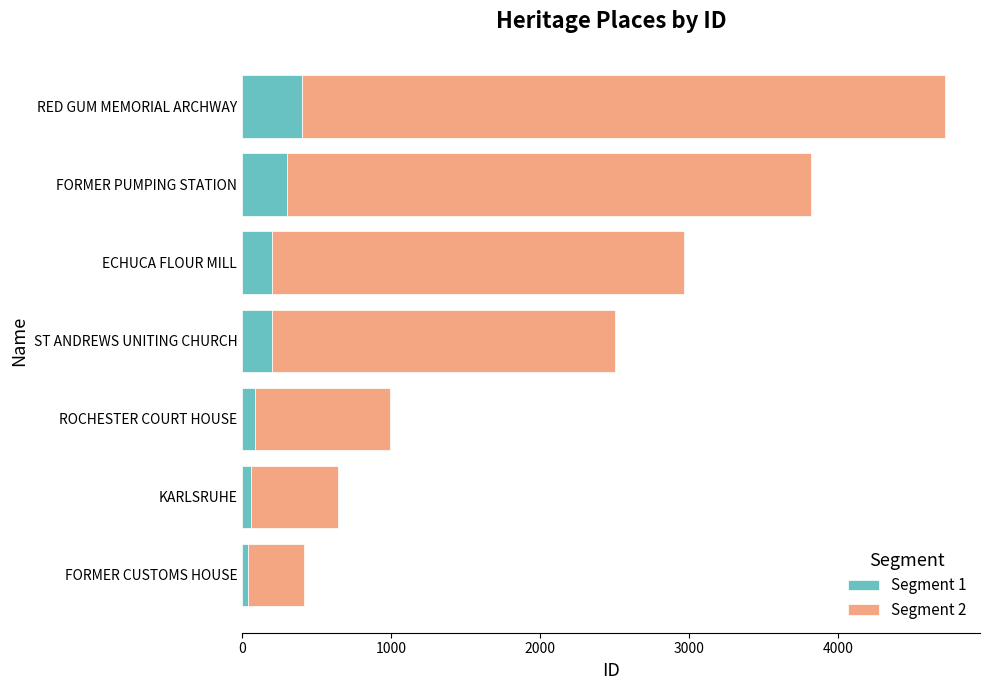

Which category has the highest value in the Segment 1 series?

RED GUM MEMORIAL ARCHWAY